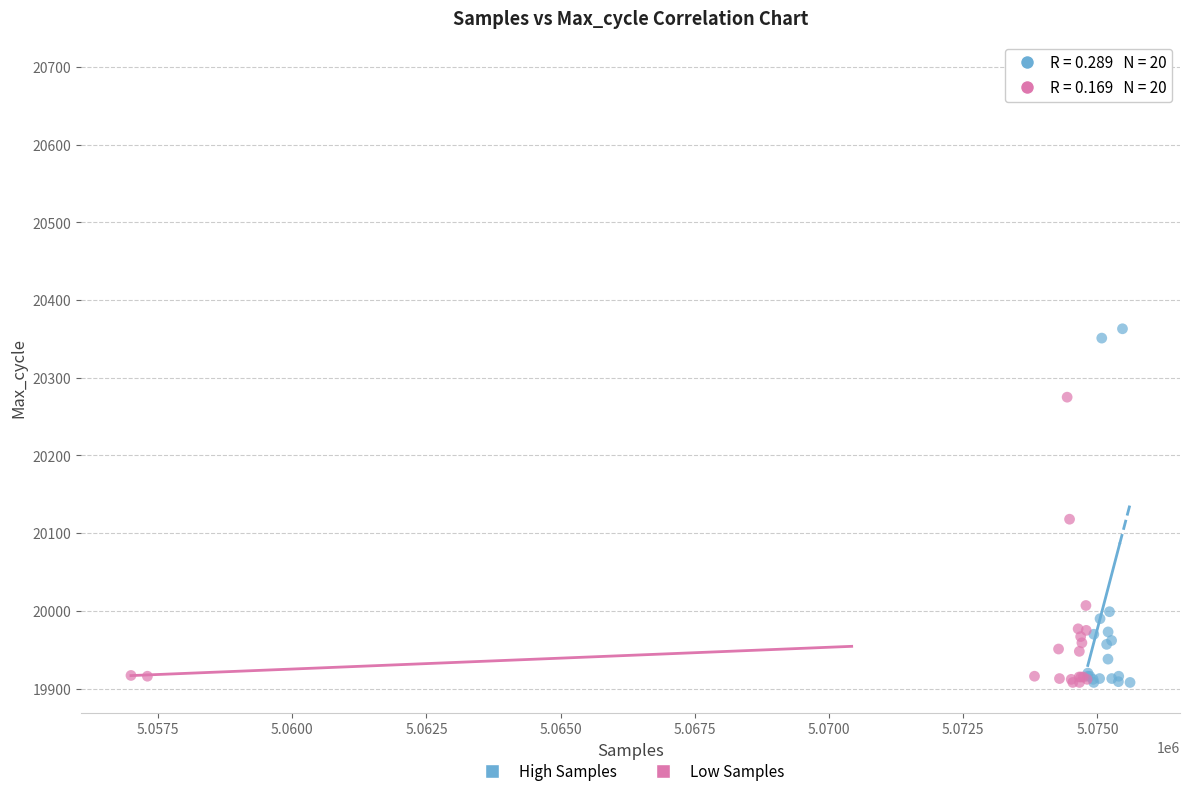

What are all the series names shown in the legend?

High Samples, Low Samples